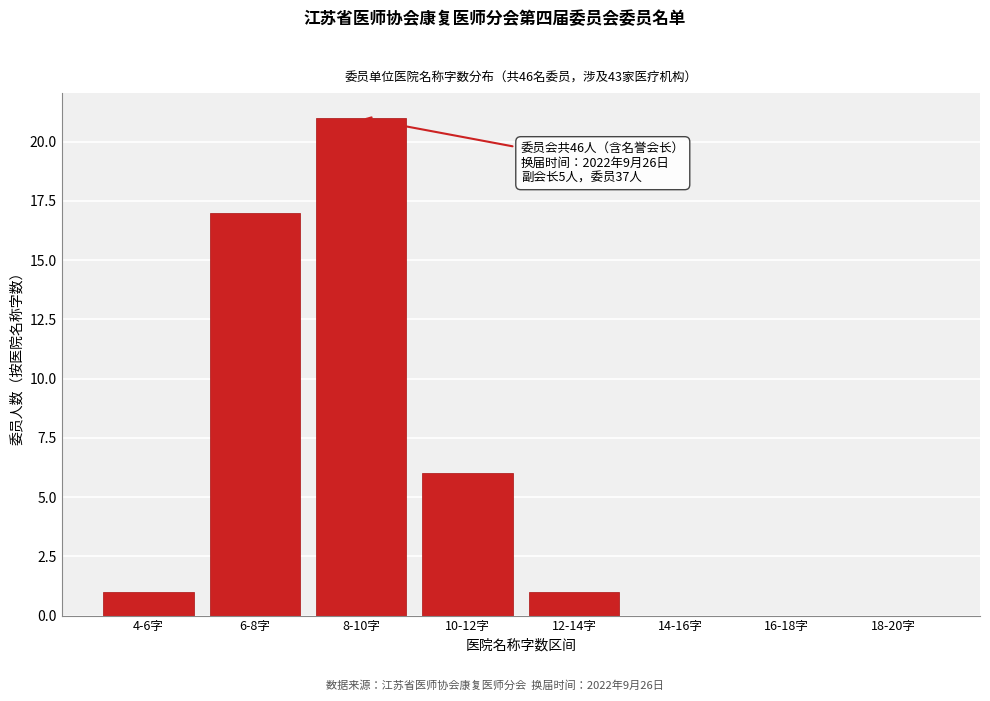

Reading left to right, transcribe all the data shown in this chart.

4-6字=1	6-8字=17	8-10字=21	10-12字=6	12-14字=1	14-16字=0	16-18字=0	18-20字=0